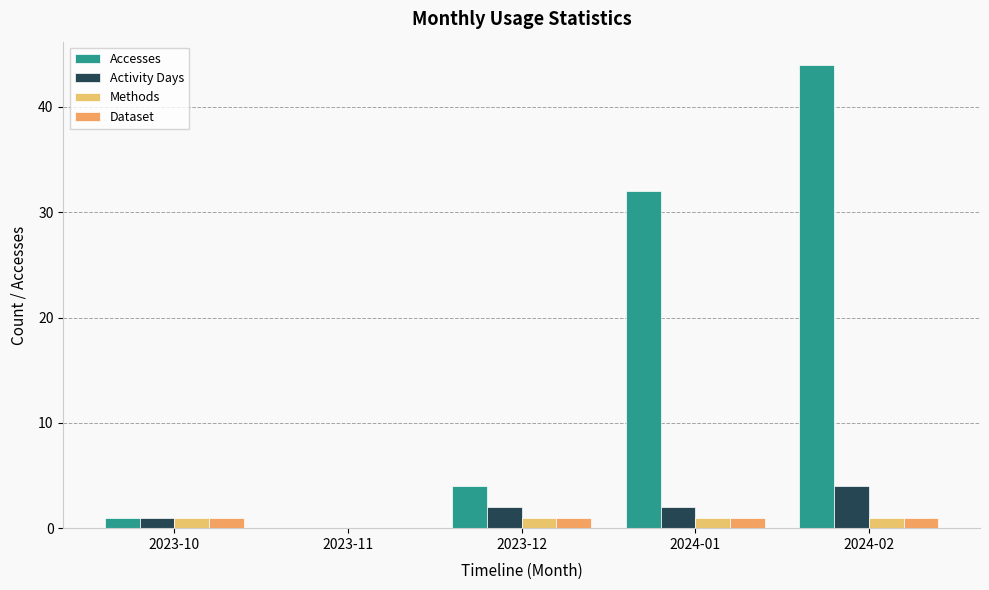

What is the greatest value displayed?

44